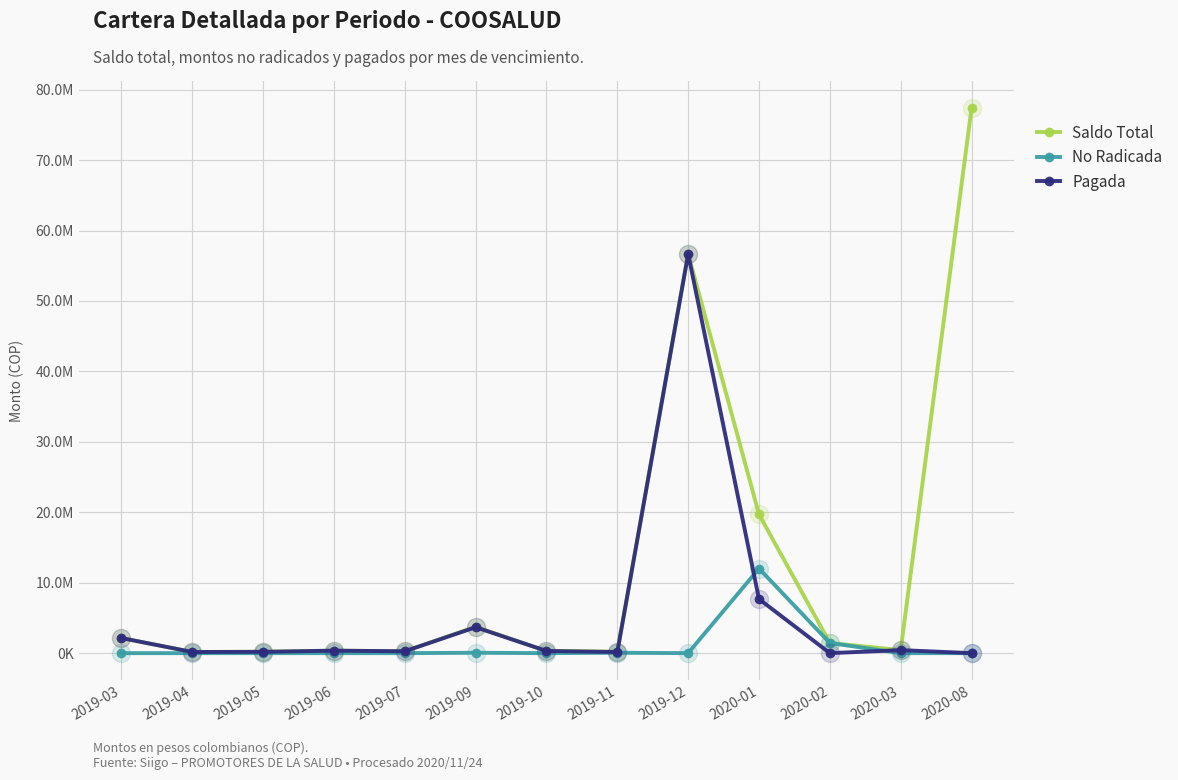

What is the label of the 3rd point from the left?

2019-05